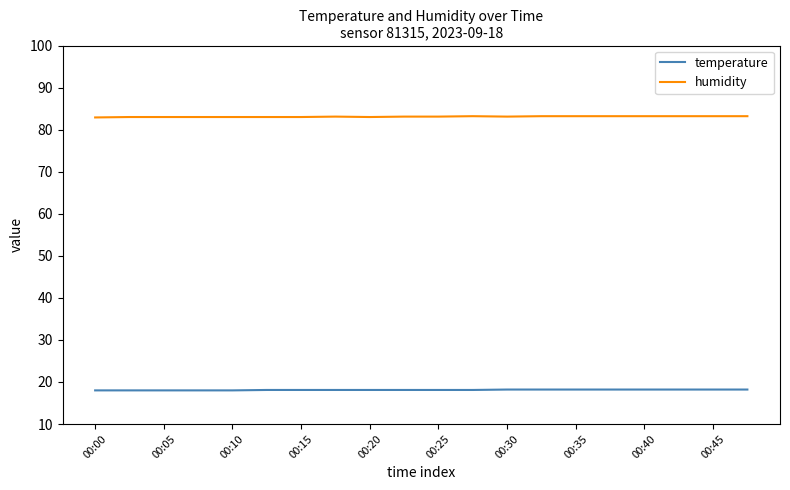

True or false: humidity and temperature intersect in this chart.

False